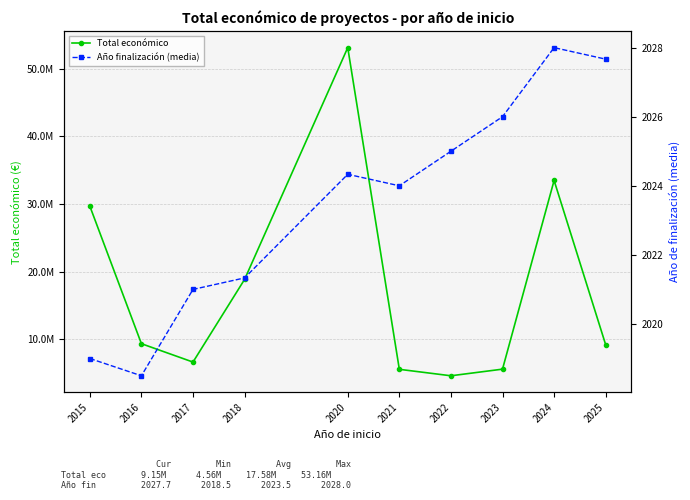

Reading right to left, what are all the values shown in this chart?

Total económico: 2025=9153538.0	2024=33486509.0	2023=5538268.0	2022=4556888.0	2021=5512755.0	2020=53162383.0	2018=18829418.0	2017=6586474.0	2016=9308657.0	2015=29685422.0
Año finalización (media): 2025=2027.7	2024=2028.0	2023=2026.0	2022=2025.0	2021=2024.0	2020=2024.3	2018=2021.3	2017=2021.0	2016=2018.5	2015=2019.0